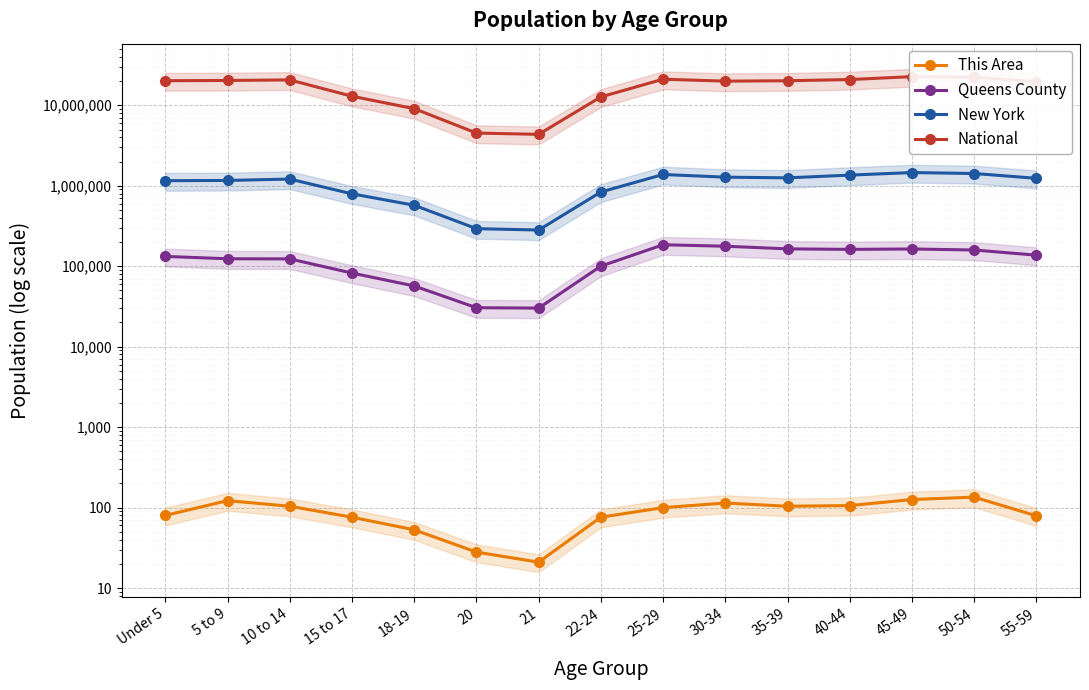

What is the minimum value for New York?

281596